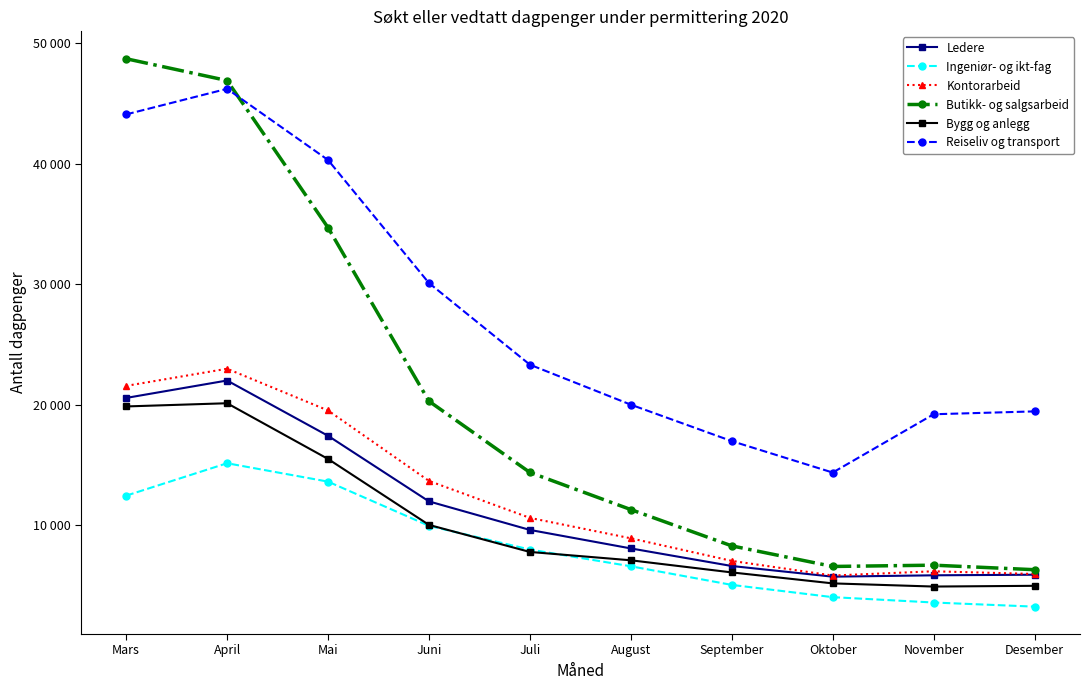

At Juli, list the series in order from smallest to largest.

Bygg og anlegg, Ingeniør- og ikt-fag, Ledere, Kontorarbeid, Butikk- og salgsarbeid, Reiseliv og transport